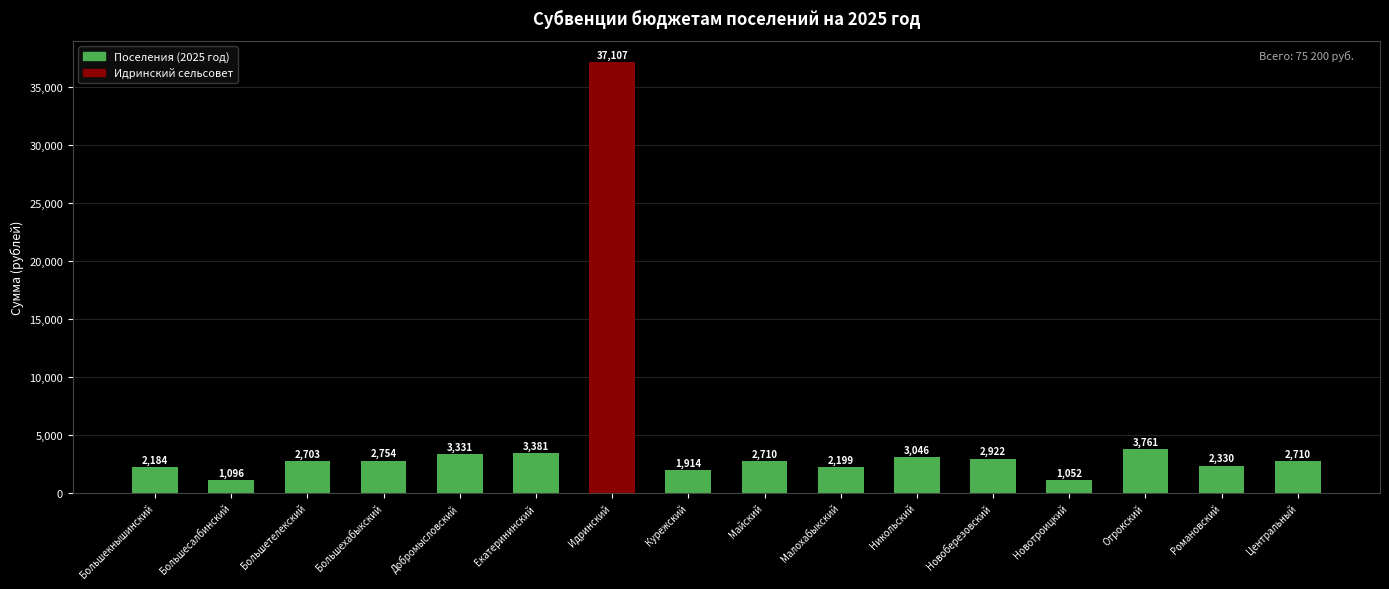

What position from the right is Новоберезовский?

5